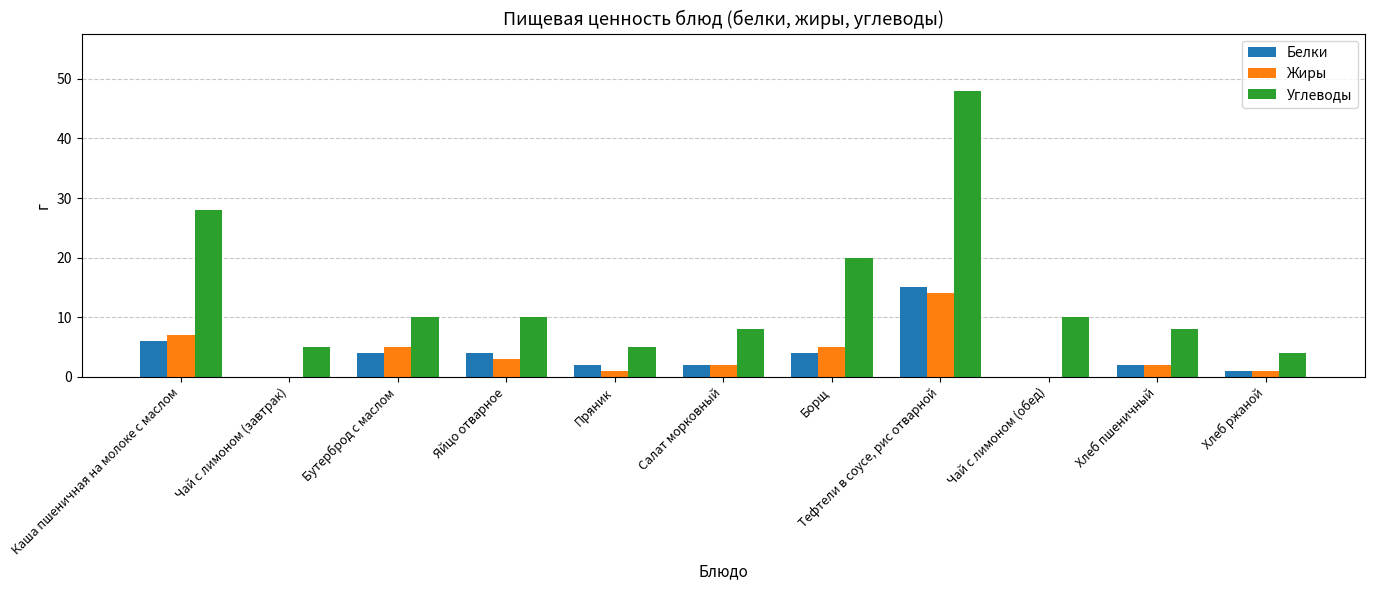

What is the sum of the Белки values at Яйцо отварное and Бутерброд с маслом?

8